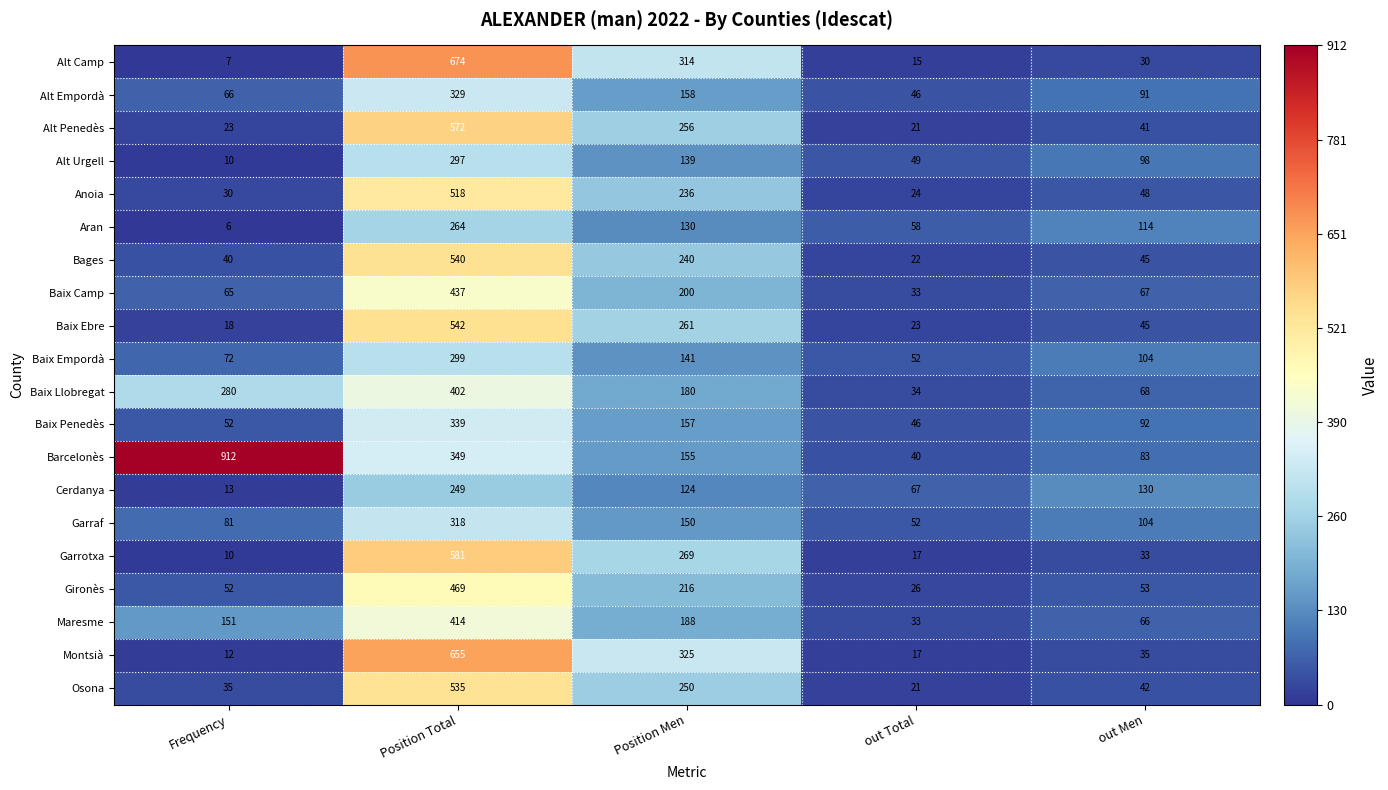

What is the total value across all series at Position Men?

4089